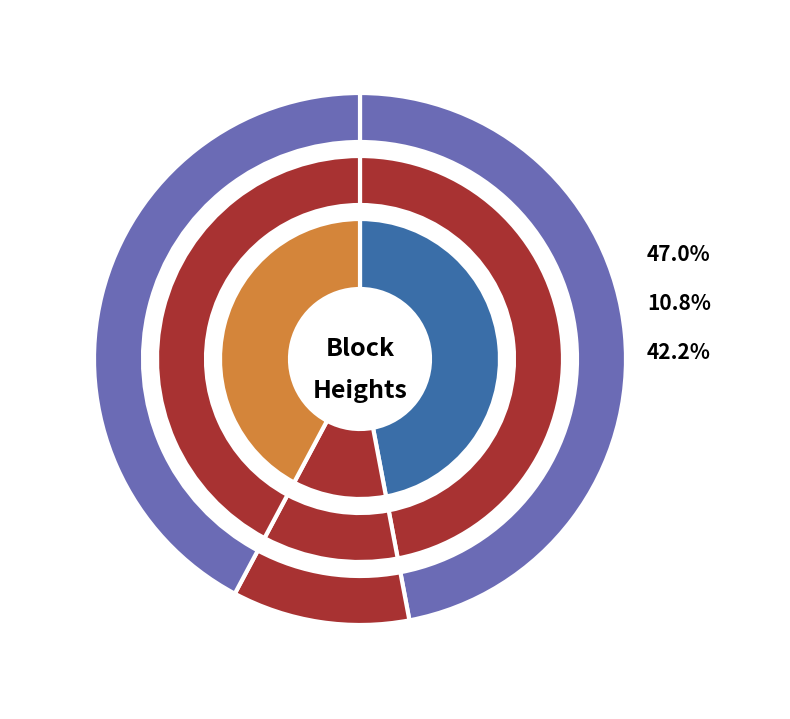

What percentage is the 4451 slice, to the nearest percent?

42%